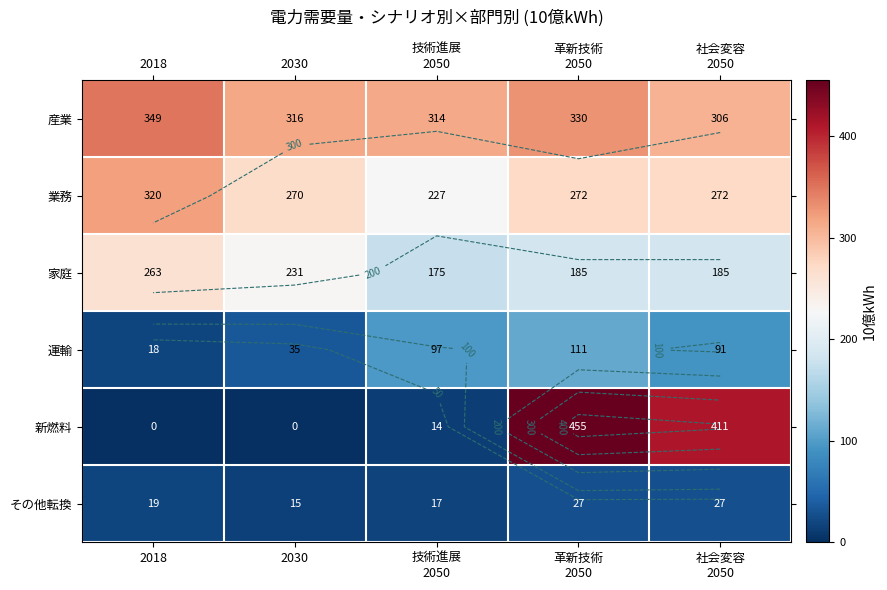

Rank the series at 社会変容 2050 from lowest to highest value.

その他転換, 運輸, 家庭, 業務, 産業, 新燃料